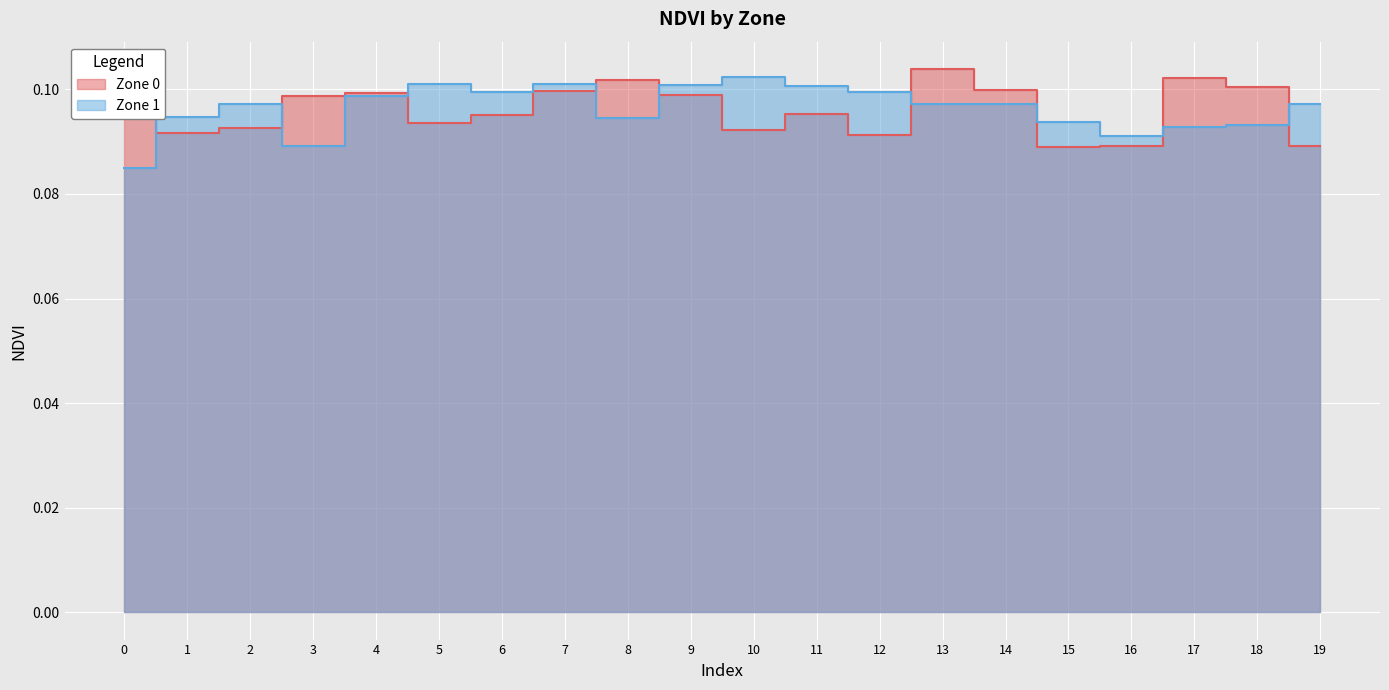

Read the Zone 1 value at 19.

0.1